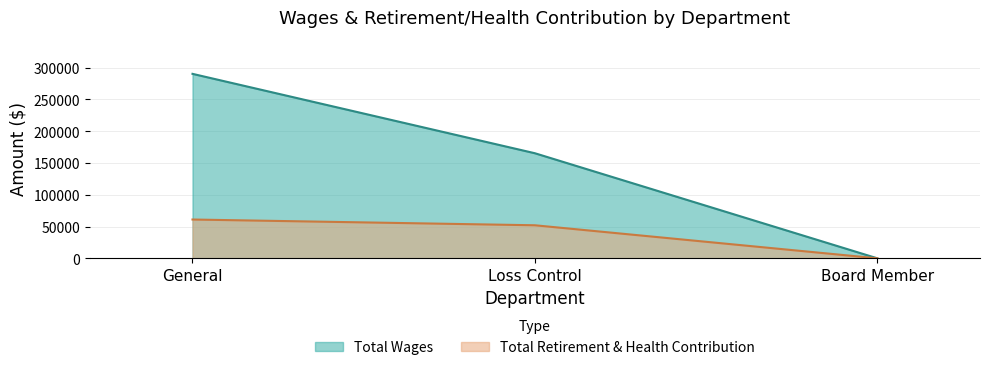

What is the label of the 3rd point from the right?

General